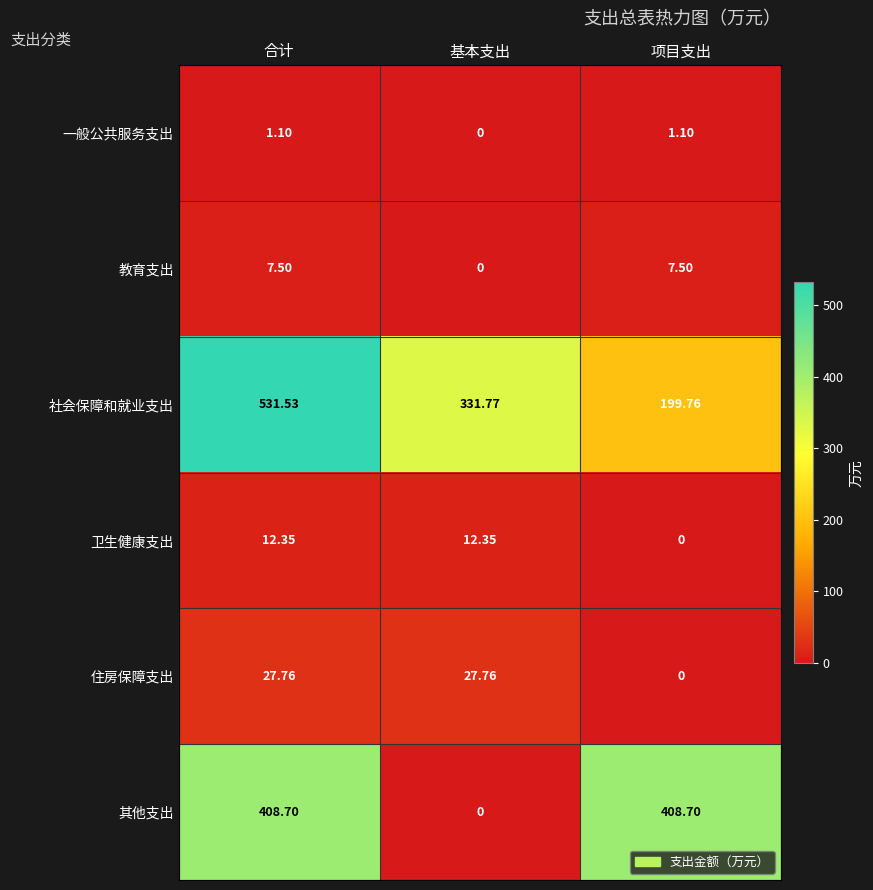

Where is 教育支出 nearest to the value 3?

基本支出